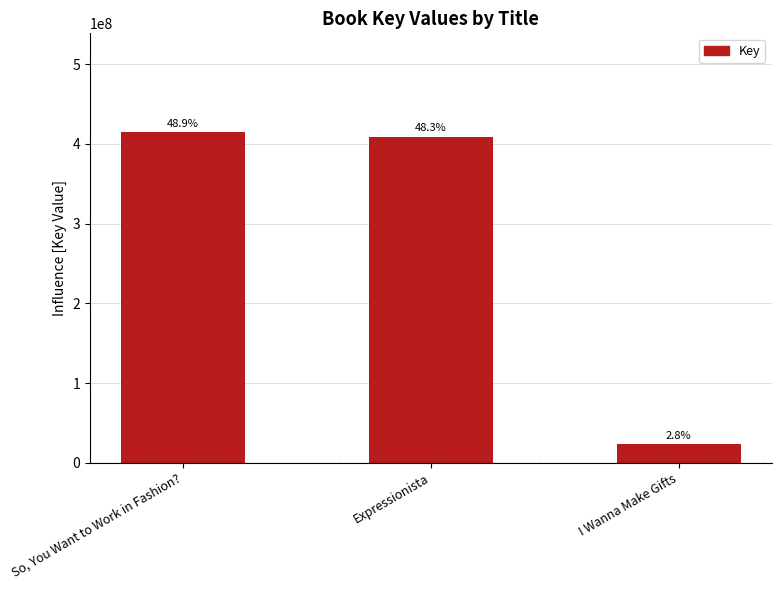

What is the label of the 3rd bar from the left?

I Wanna Make Gifts